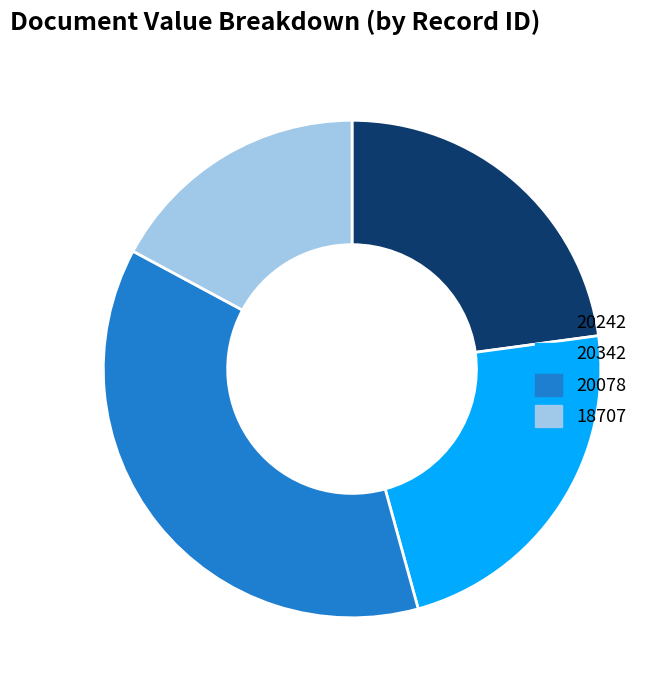

Is there any slice that represents more than half of the pie?

No